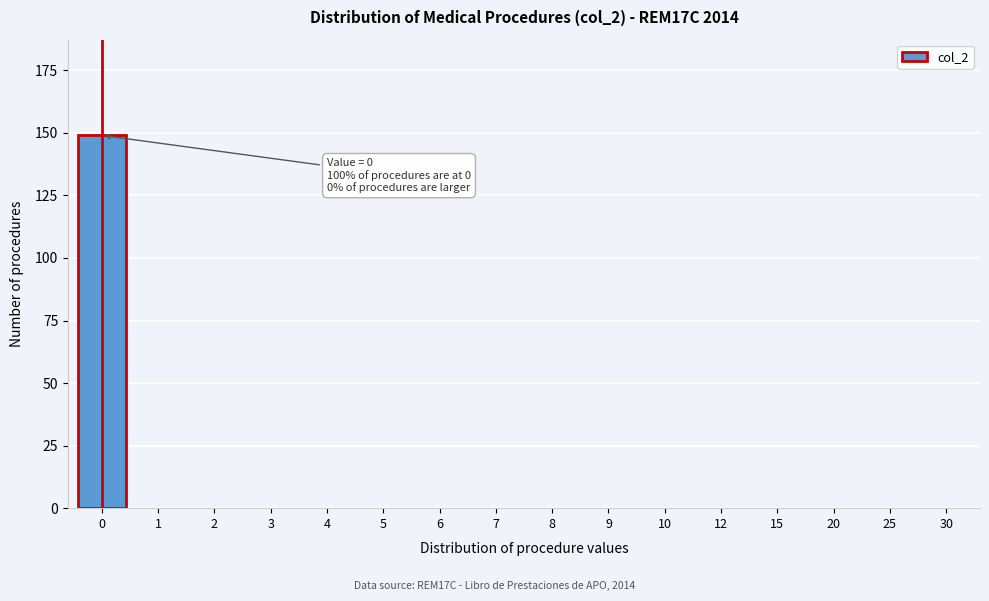

Reading left to right, transcribe all the data shown in this chart.

0=149	1=0	2=0	3=0	4=0	5=0	6=0	7=0	8=0	9=0	10=0	12=0	15=0	20=0	25=0	30=0